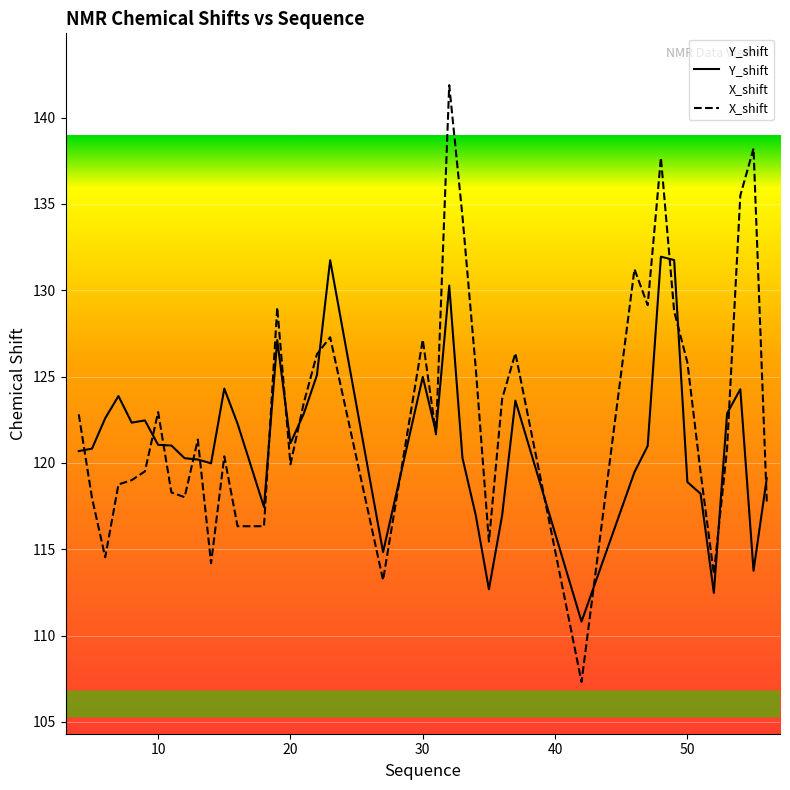

What is the sum of all Y_shift values?

4854.1